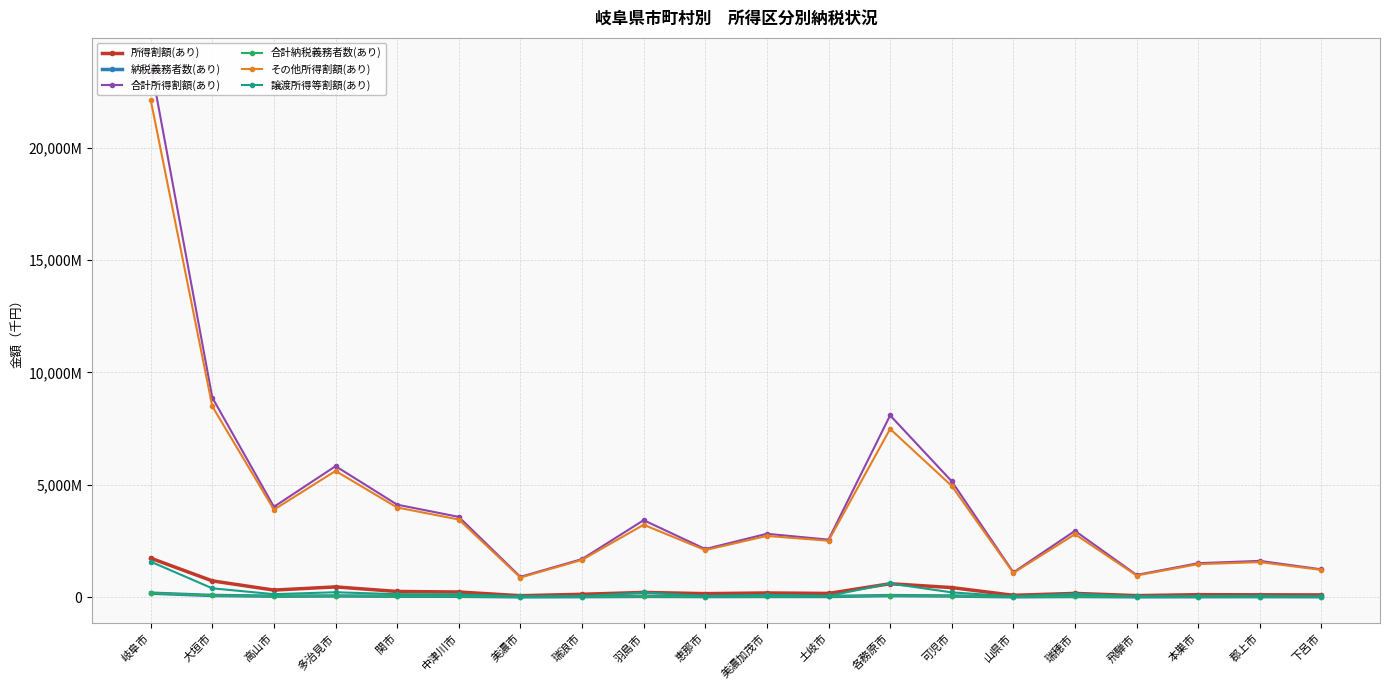

What is the difference between the highest and lowest values at 本巣市?

1492423